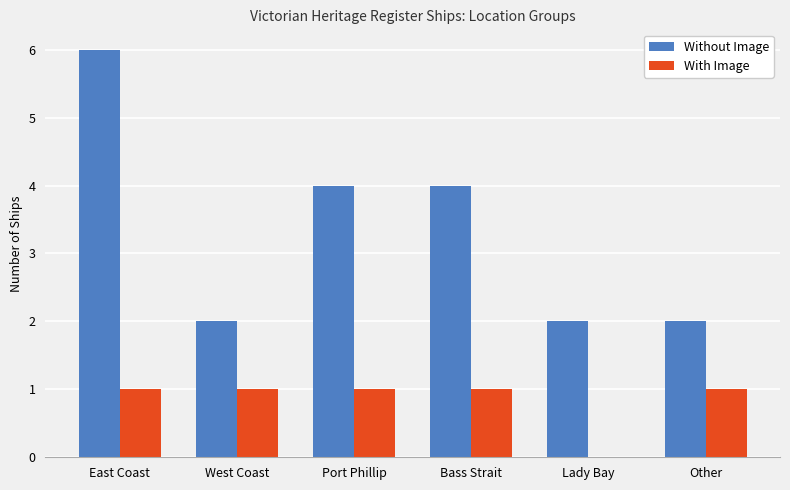

Reading left to right, transcribe all the data shown in this chart.

Without Image: East Coast=6	West Coast=2	Port Phillip=4	Bass Strait=4	Lady Bay=2	Other=2
With Image: East Coast=1	West Coast=1	Port Phillip=1	Bass Strait=1	Lady Bay=0	Other=1